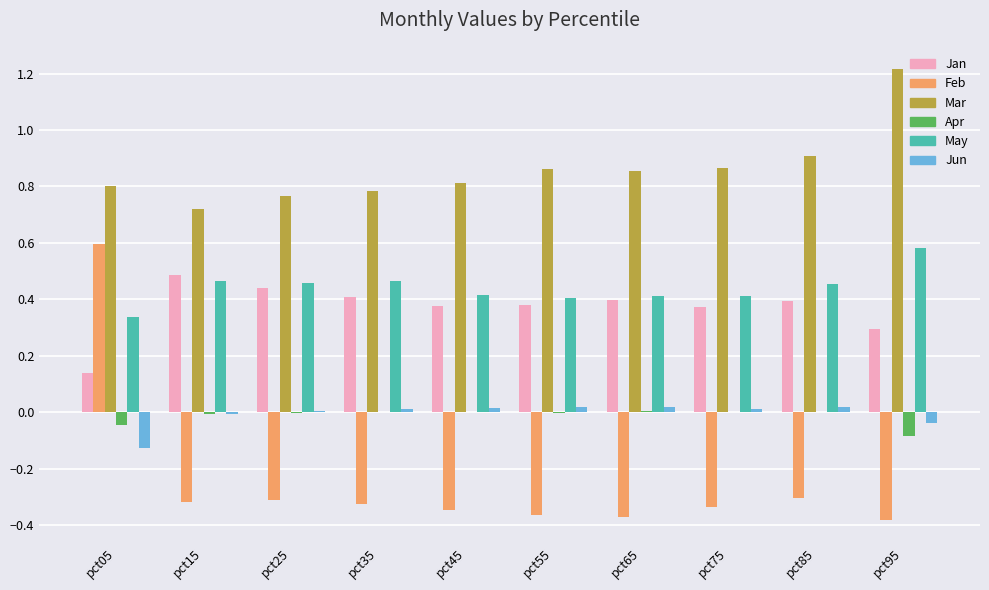

What is the sum of all Jan values?

3.7